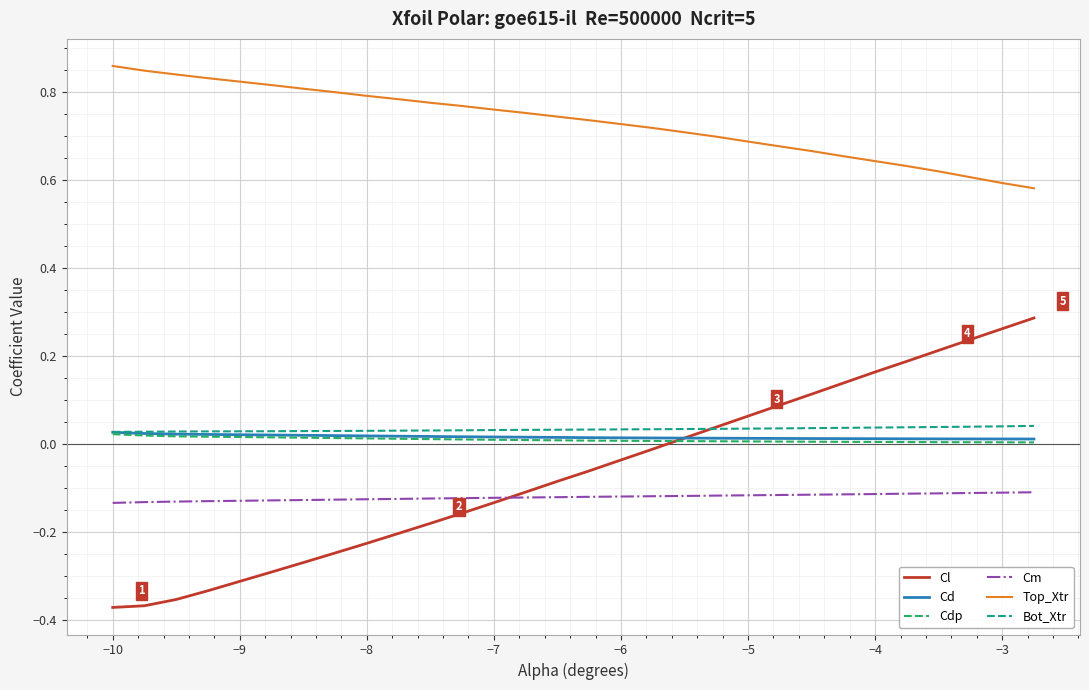

Which series has the largest range (max minus min)?

Cl